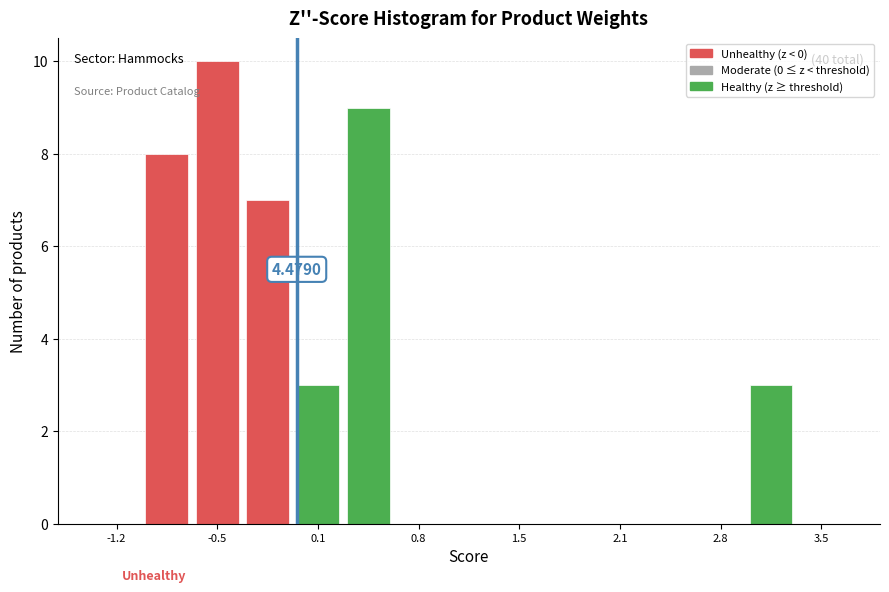

Read against the x-axis, roughly where is the centre of the tallest bar?

-0.5